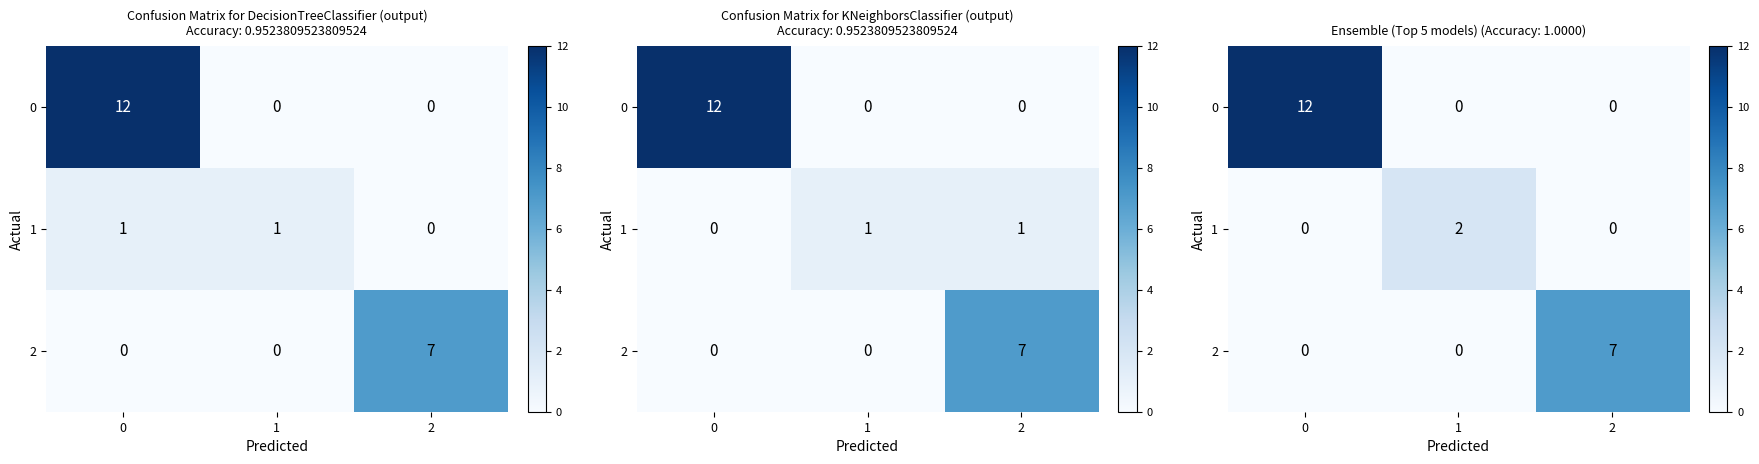

Rank the series at 1 from lowest to highest value.

row_0, row_2, row_1